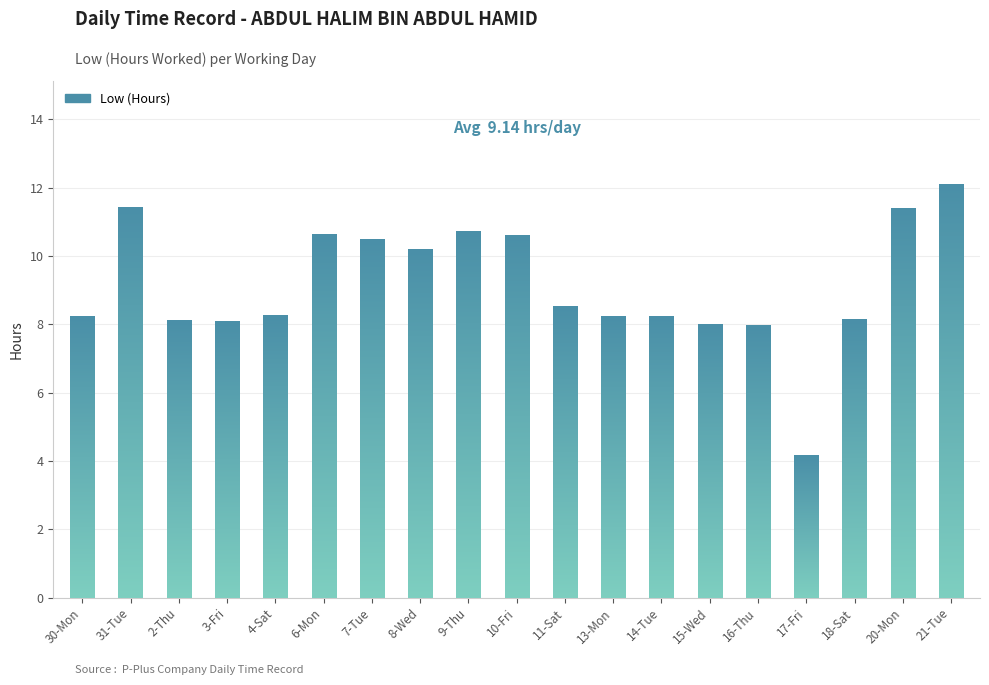

What is the smallest value displayed?

4.2